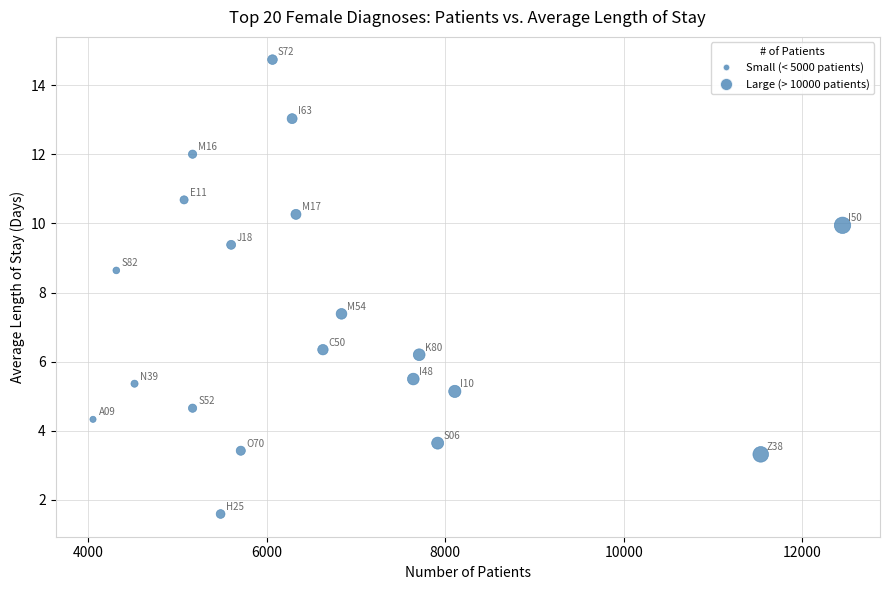

What is the range of Y values (max minus min)?

13.2